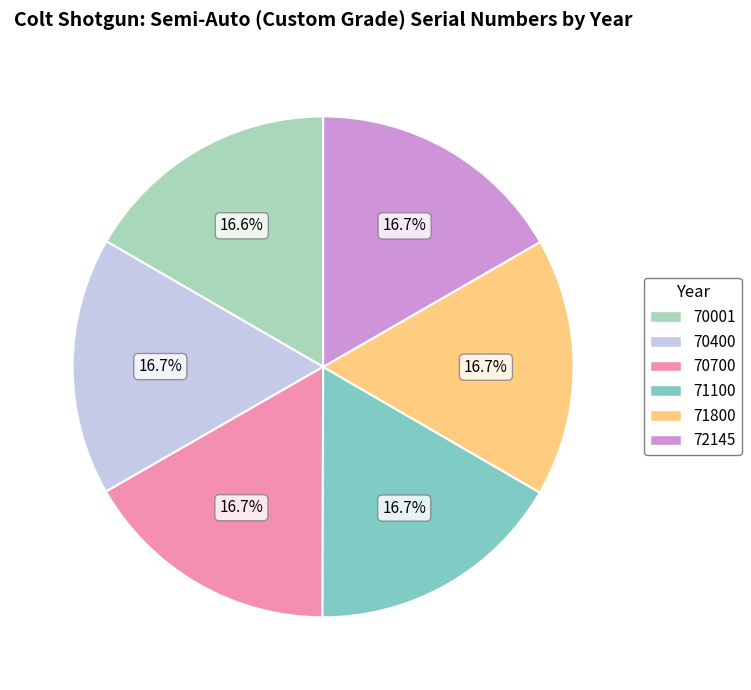

What percentage is NOT represented by 70700?

83.3%